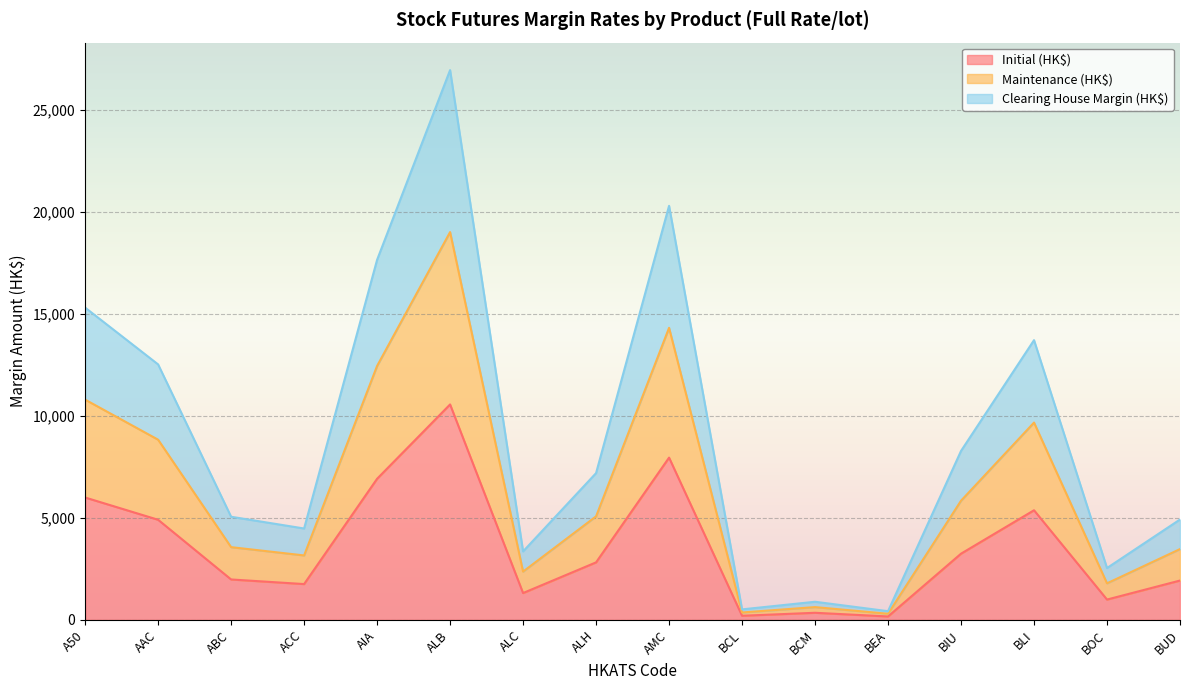

How many series are shown in this chart?

3